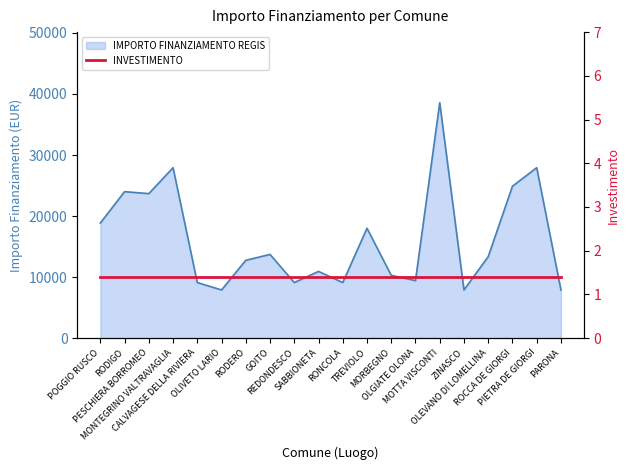

Which label corresponds to the smallest value in the chart?

OLIVETO LARIO